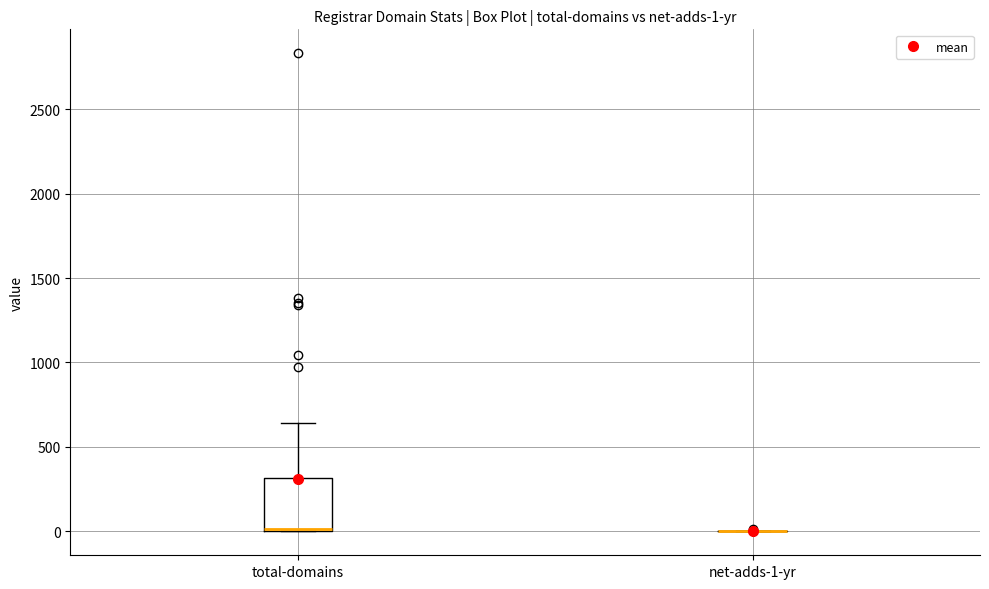

Comparing the boxes themselves (not the whiskers), which one is the tallest?

total-domains